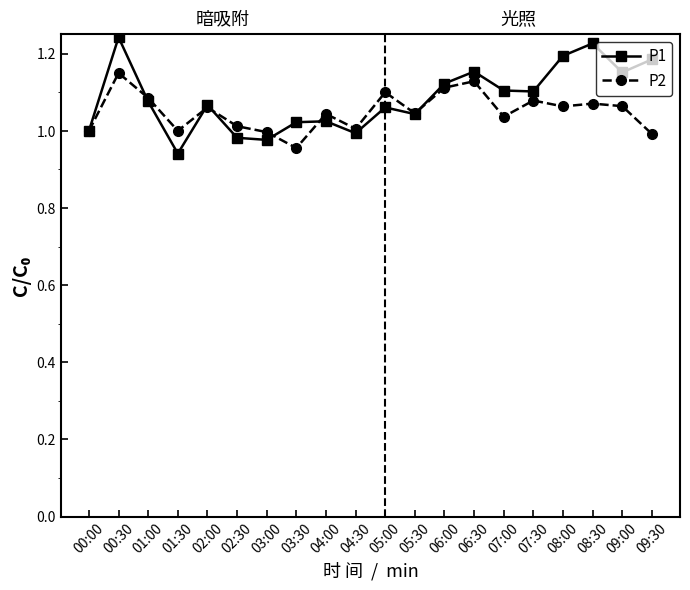

Rank the series by their maximum value, from highest to lowest.

P1, P2